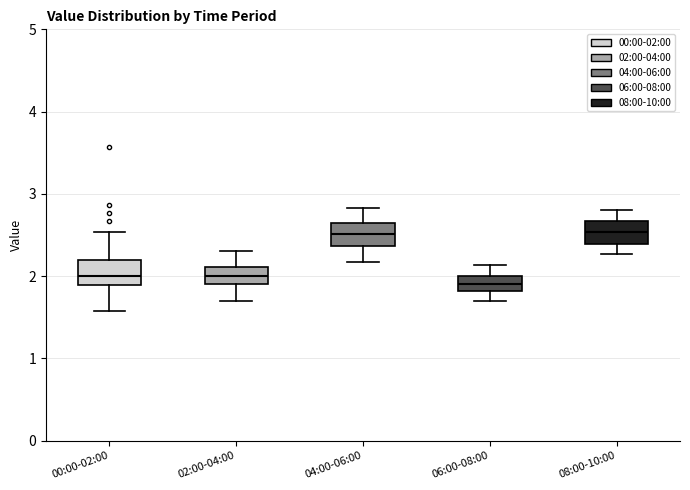

Which box has the lowest median line?

06:00-08:00